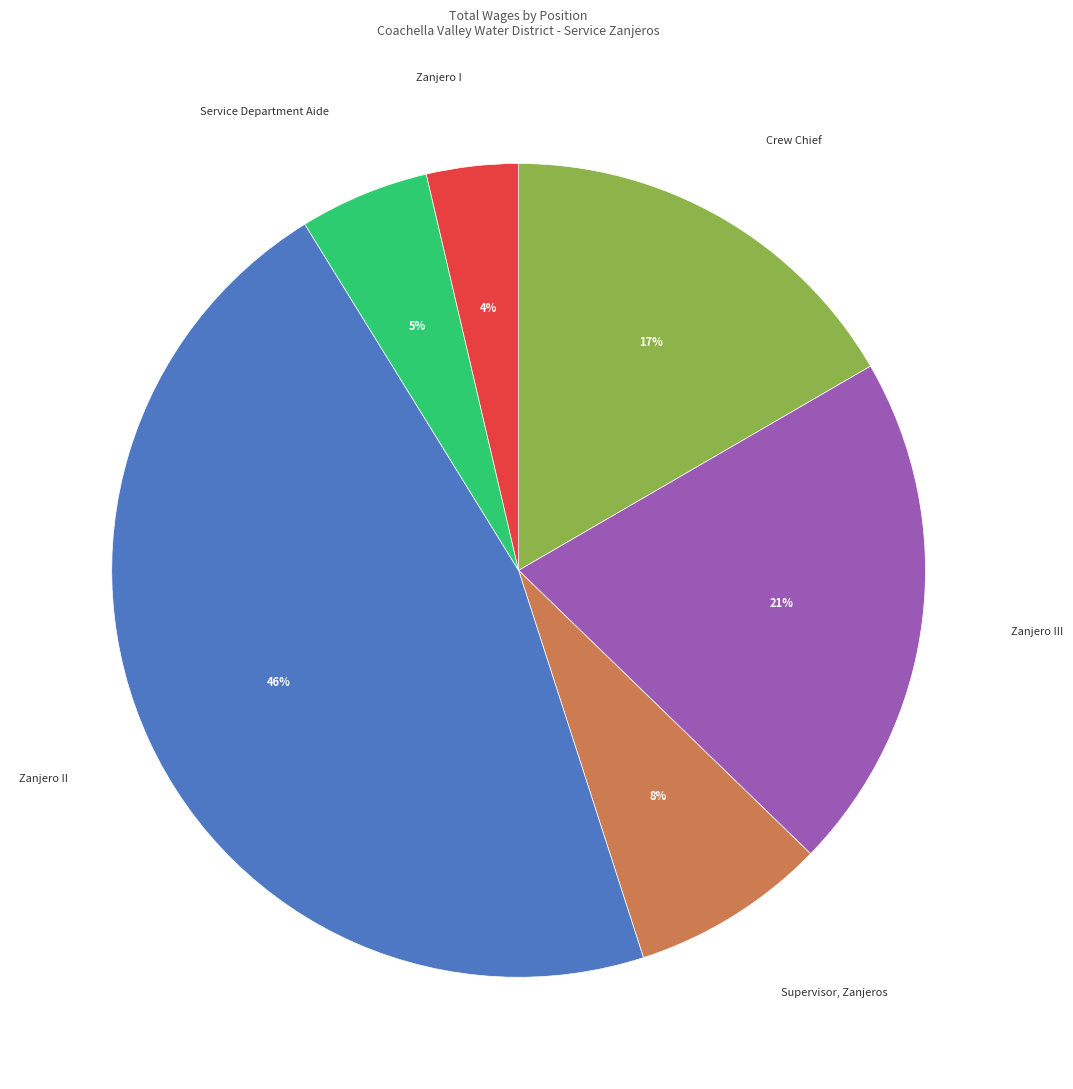

Is it true that Zanjero I is 4% of the pie?

True